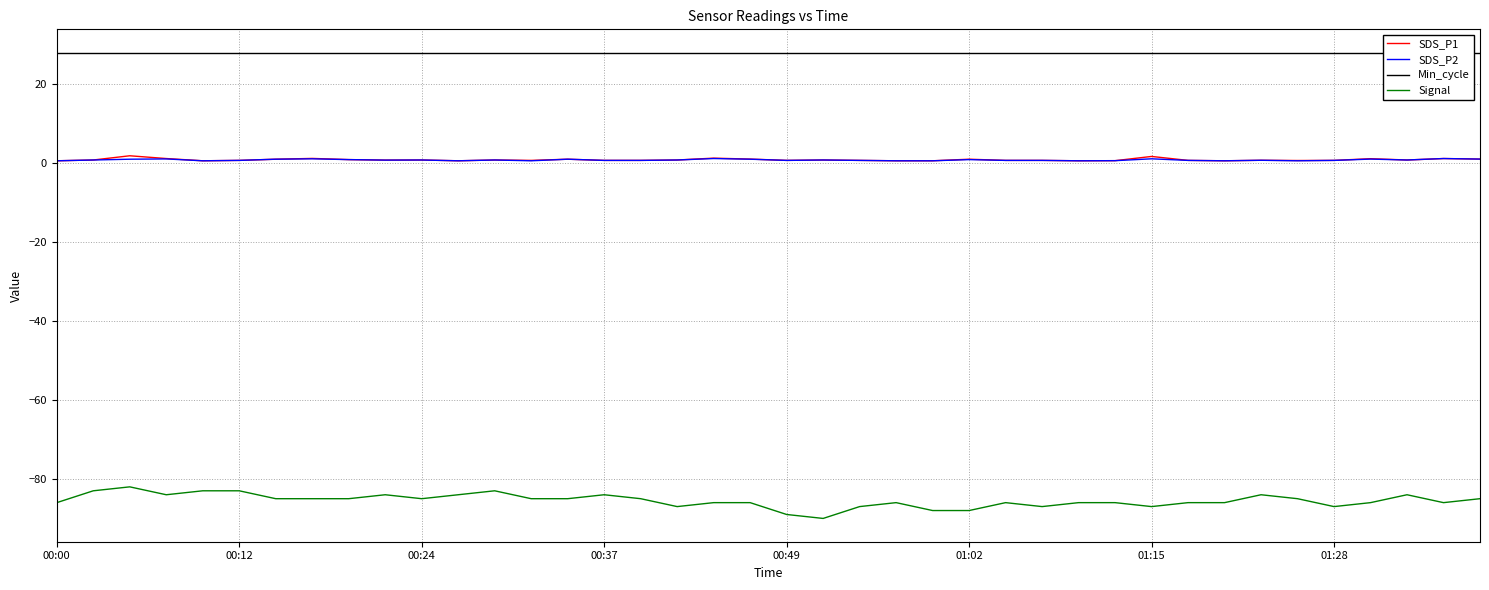

What is the total value across all series at 17?

-57.4